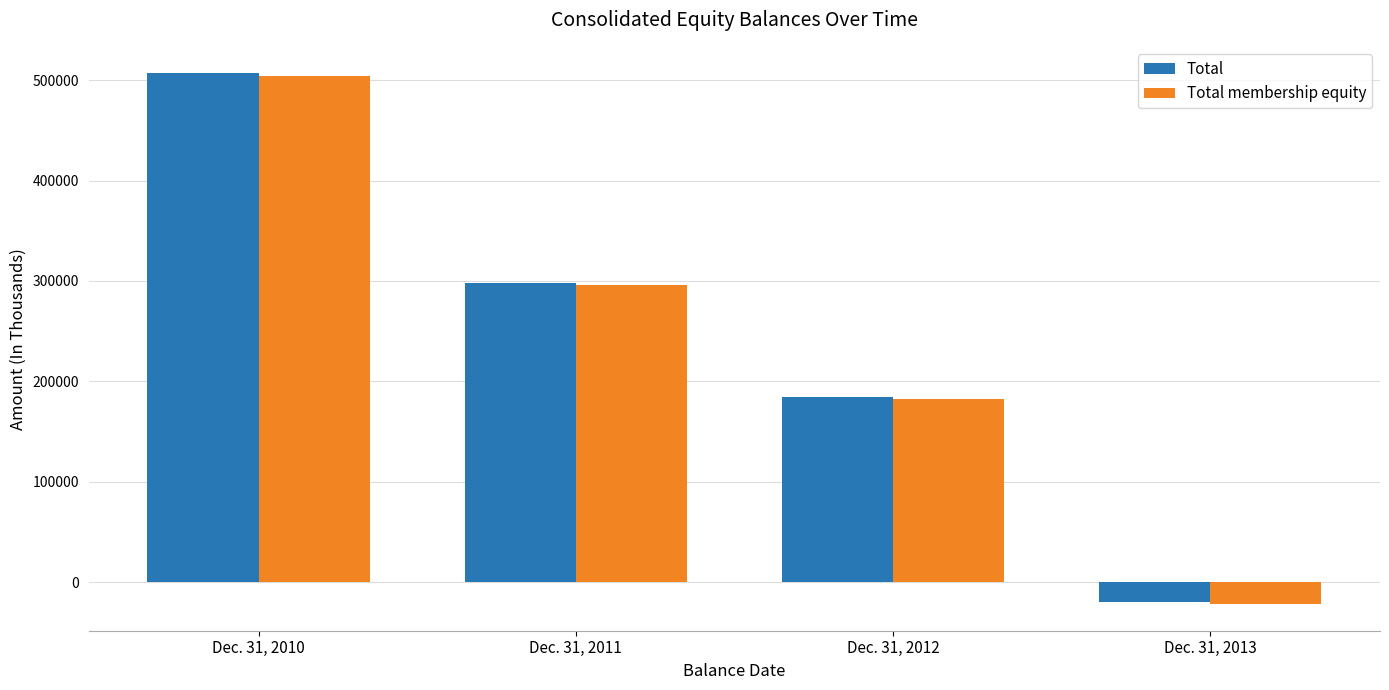

What are all the series names shown in the legend?

Total, Total membership equity